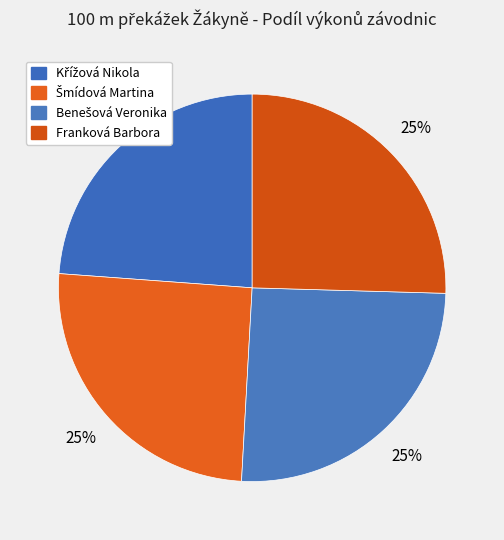

To the nearest percent, what is the difference between the largest and smallest slice percentages?

2%